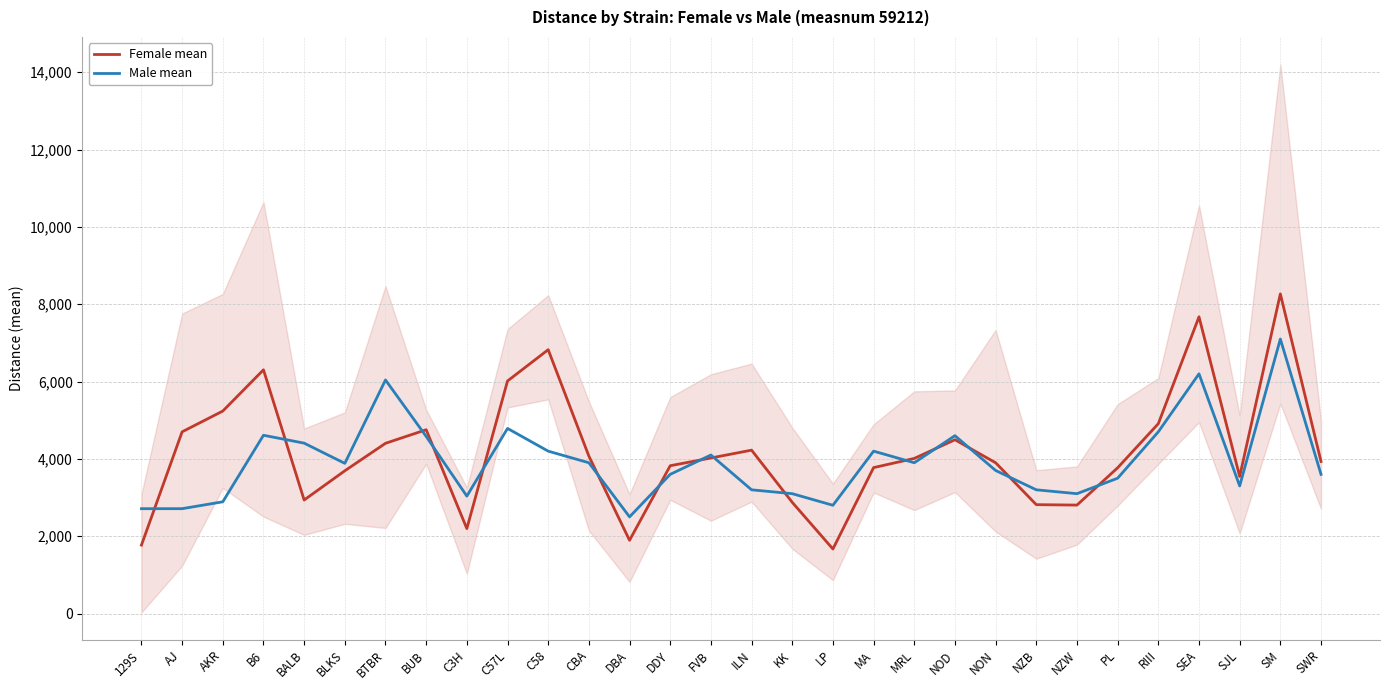

Is it true that Female mean equals 3655 at C3H?

False